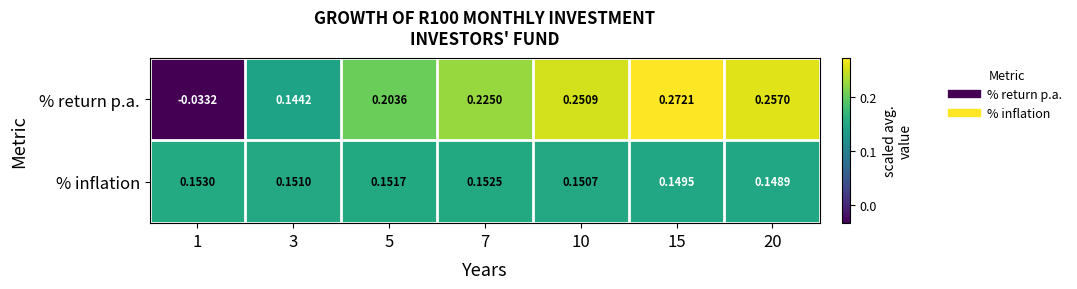

Which series has the largest range (max minus min)?

% return p.a.